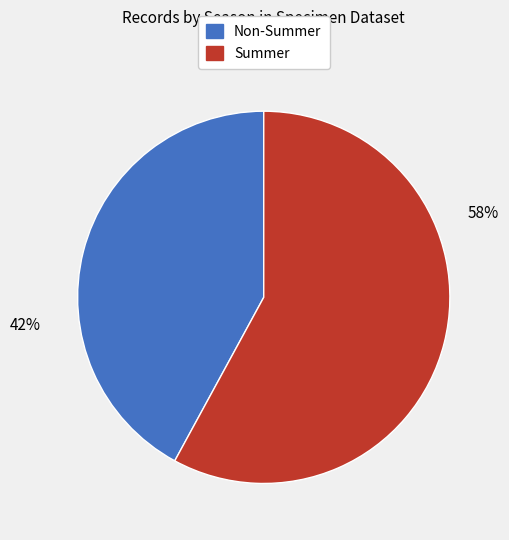

To the nearest percent, what is the average slice percentage?

50%